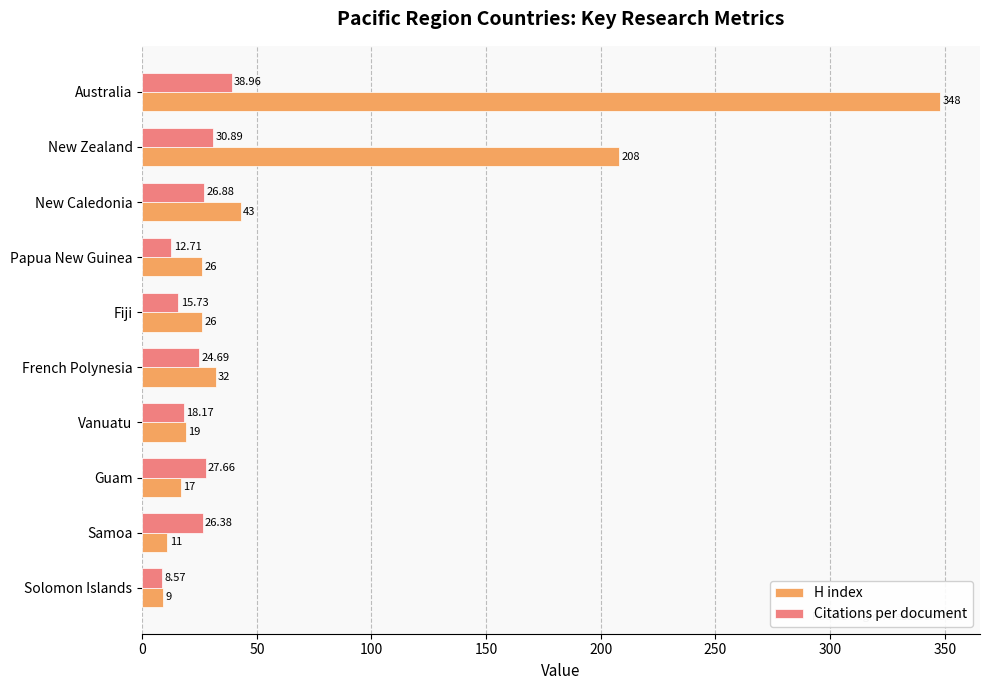

Which series has the widest spread of values?

H index